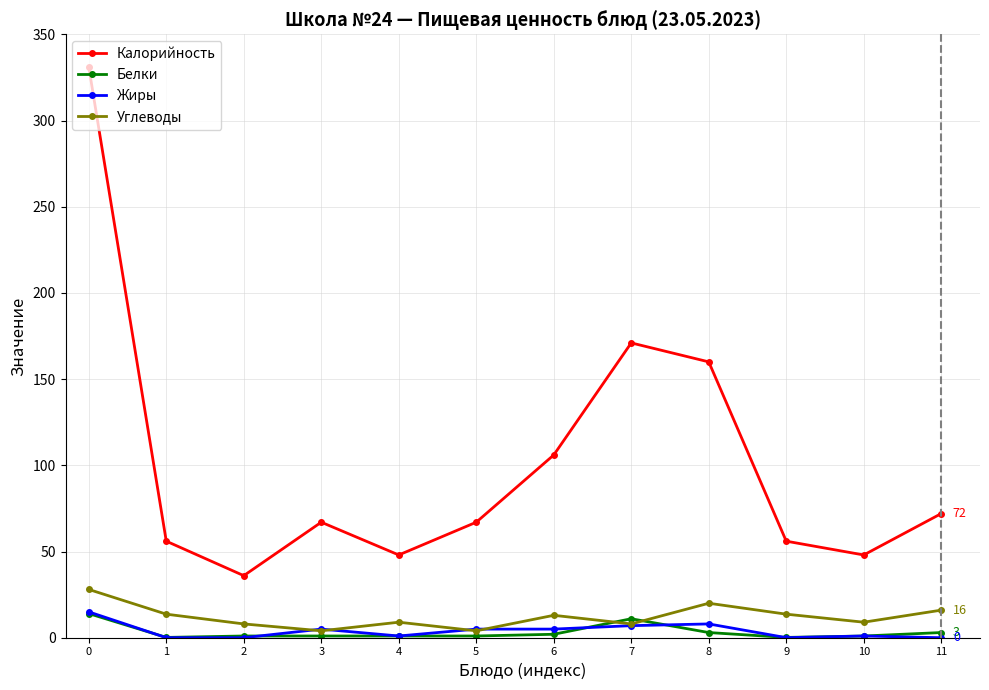

Which series ends up on top after the final intersection of Жиры and Белки?

Белки